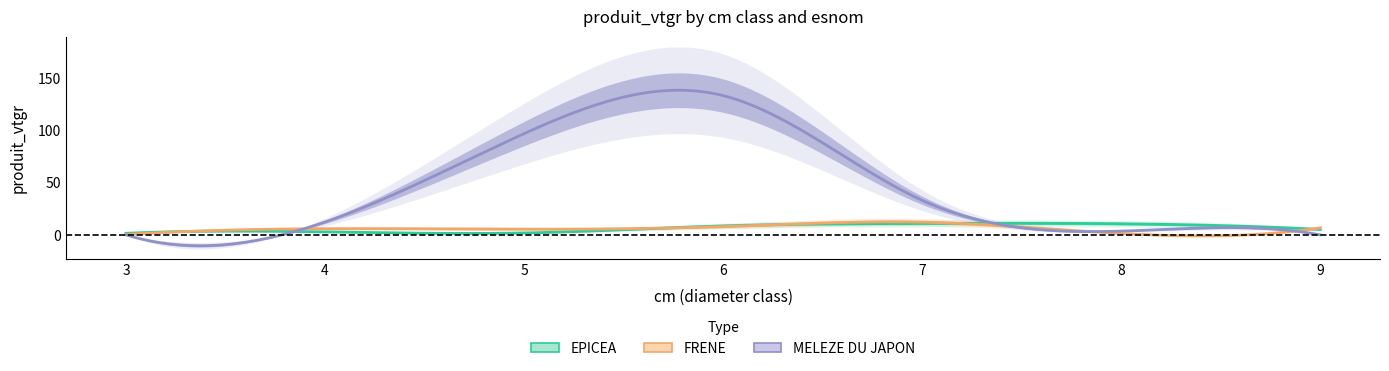

Does the chart display data point markers on the line(s)?

No